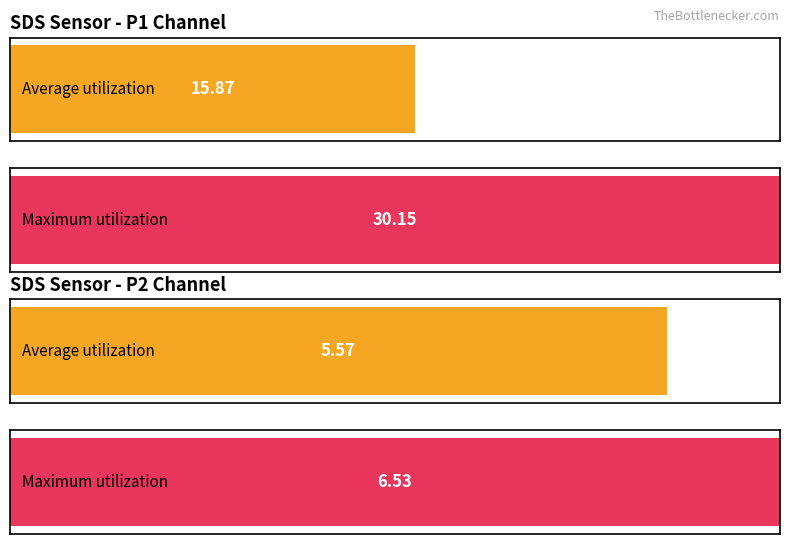

At which label does Maximum utilization reach its minimum?

SDS_P2